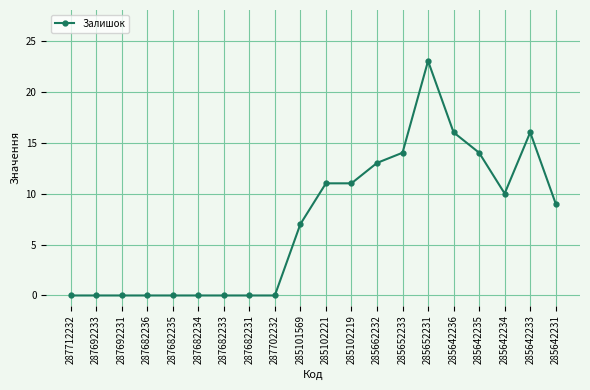

True or false: the data has more than 1 interior local peaks.

True